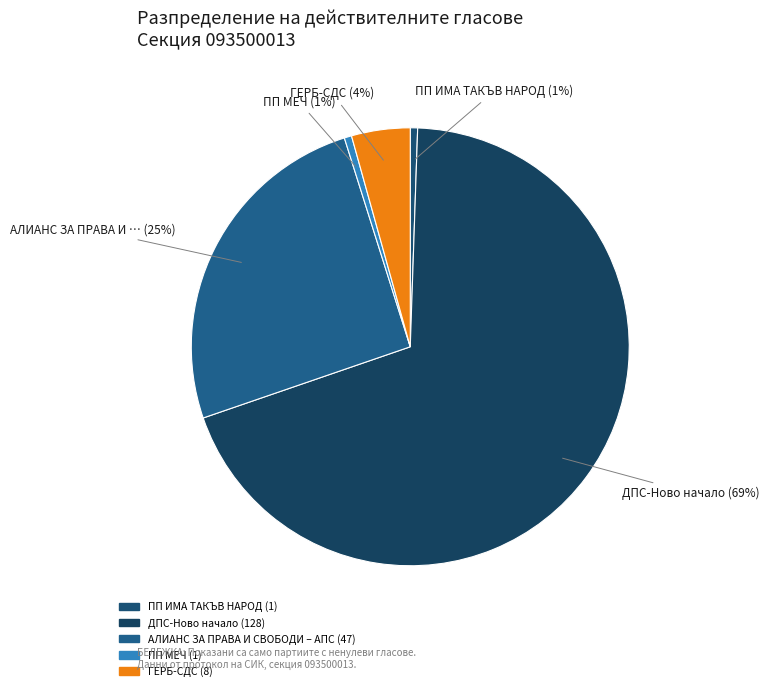

To the nearest percent, what portion does ПП ИМА ТАКЪВ НАРОД represent?

1%